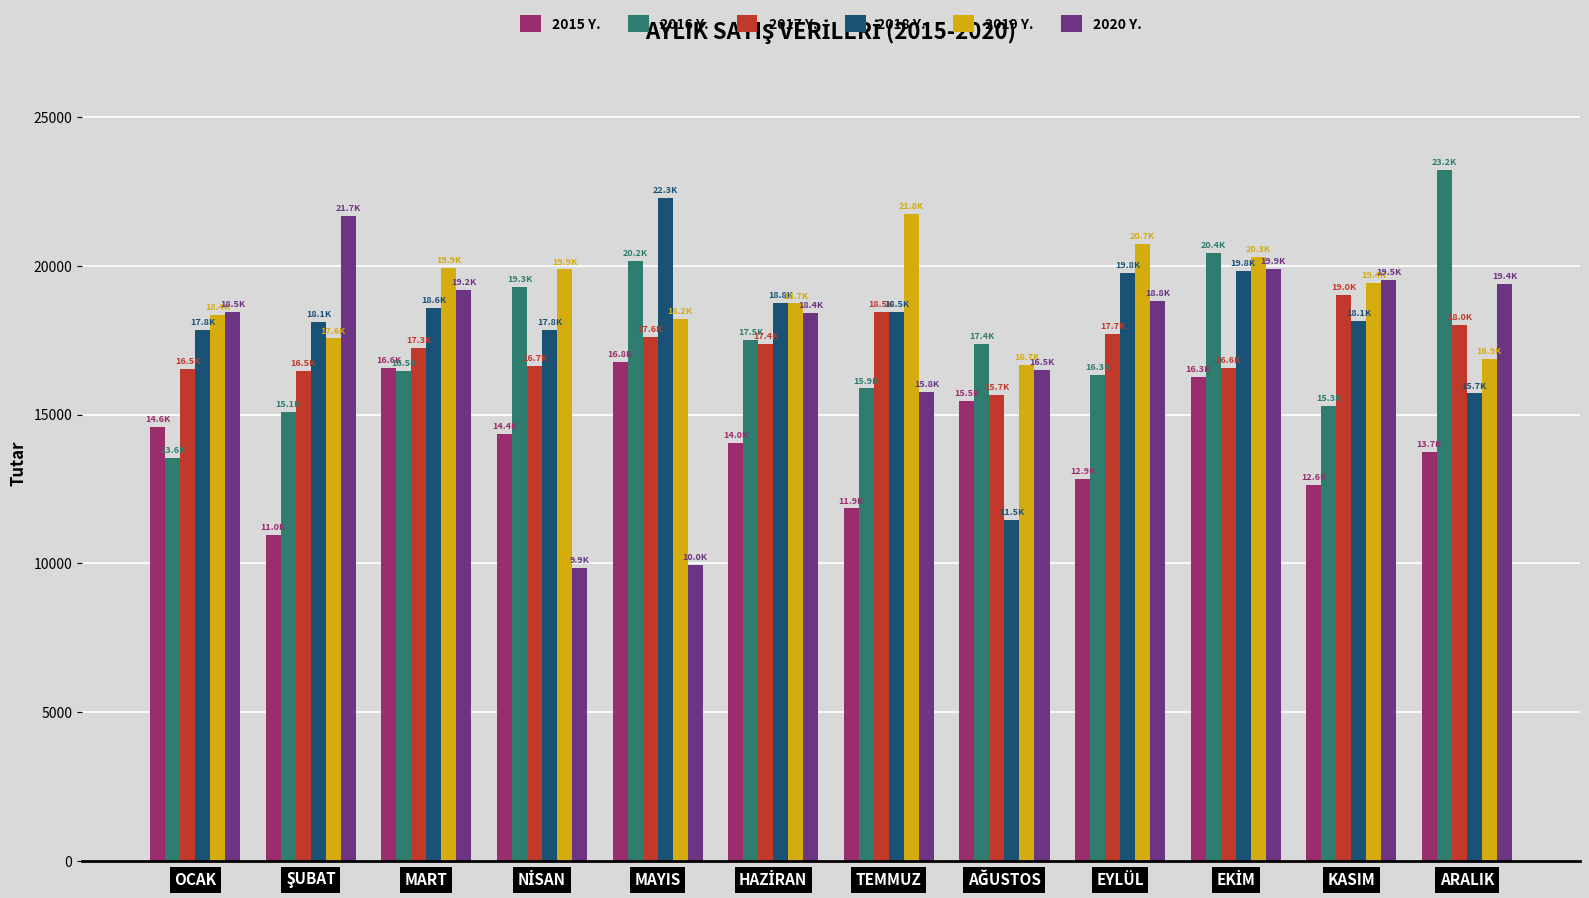

What is the label of the 10th bar from the right?

MART